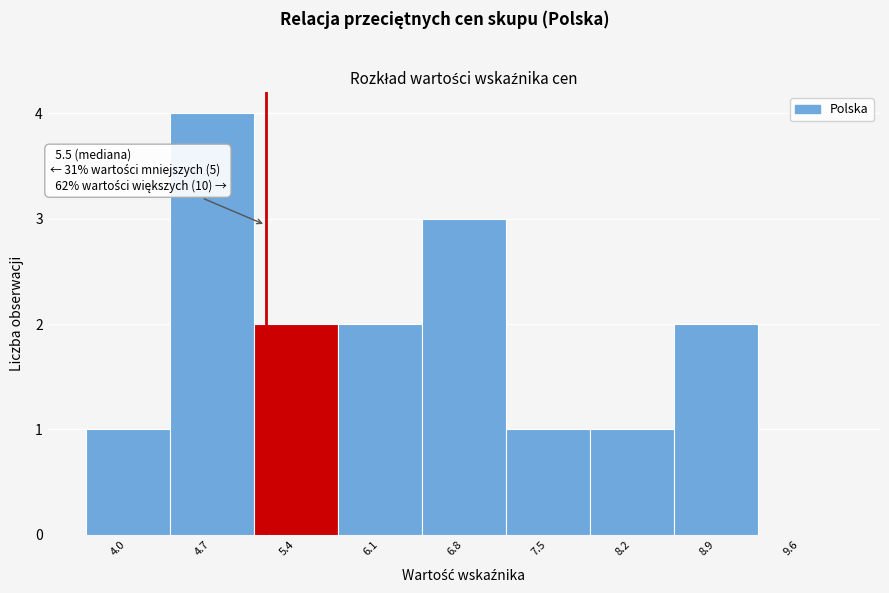

Reading left to right, what are all the values shown in this chart?

4.0=1	4.7=4	5.4=2	6.1=2	6.8=3	7.5=1	8.2=1	8.9=2	9.6=0